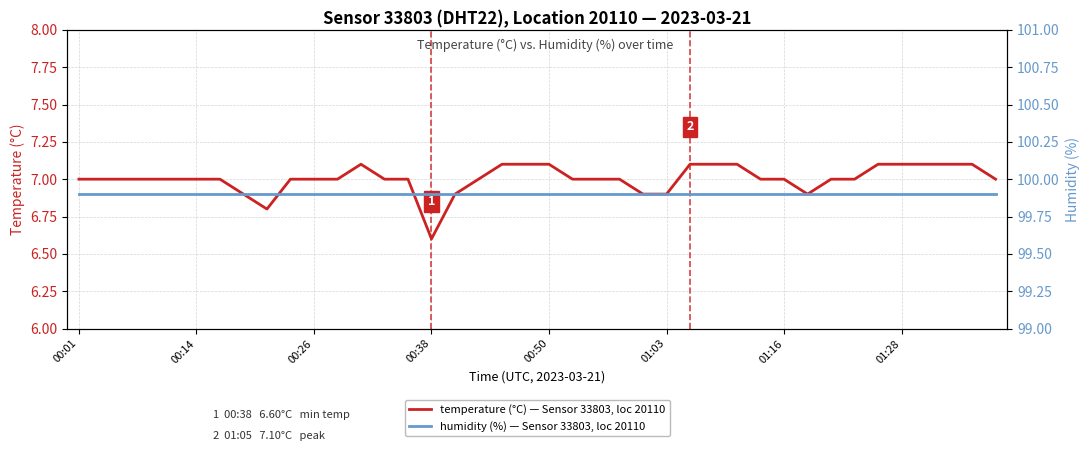

Count the temperature (°C) — Sensor 33803, loc 20110 values in the range 7 to 8.

33